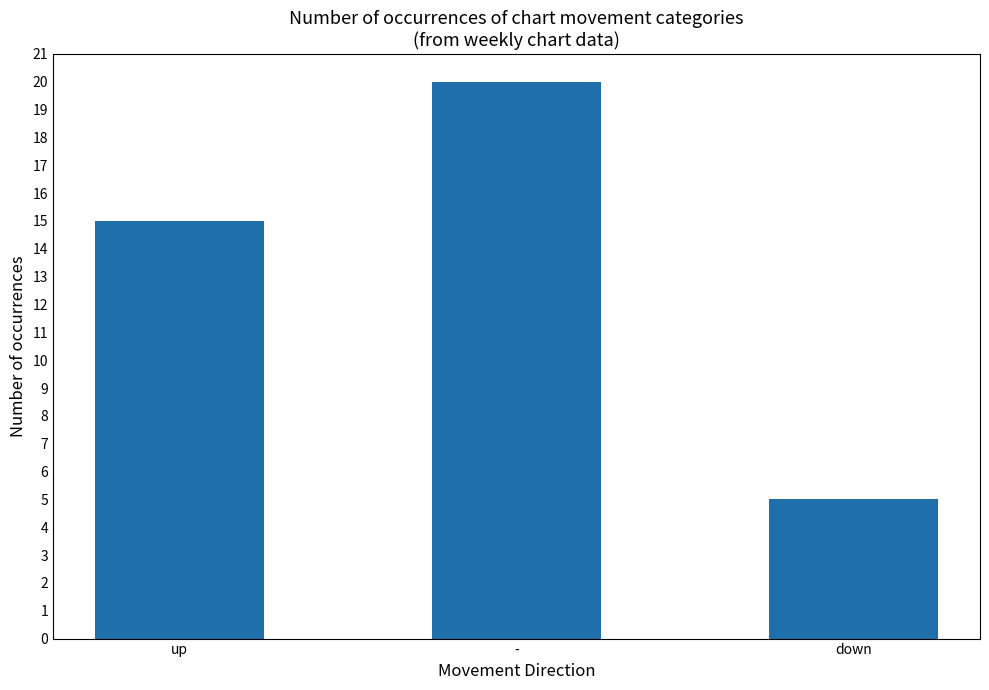

What is the difference between the maximum and minimum values?

15